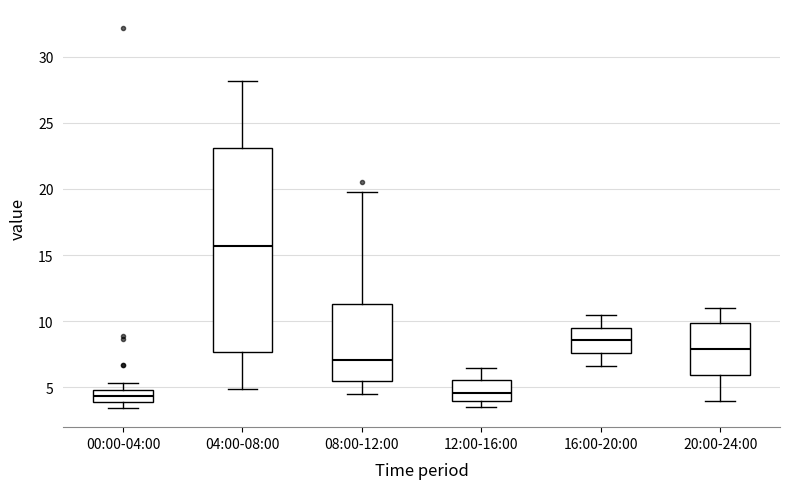

Reading left to right, transcribe this box plot: for each box, give where its median line is, the range the box spans, and where its two whiskers end, as read against the y-axis. The values are not printed on the chart, so give them approximately, as read against the axis.

00:00-04:00: median 4.5, box 4.0 to 5.0, whiskers 3.5 to 5.5
04:00-08:00: median 15.5, box 7.5 to 23.0, whiskers 5.0 to 28.0
08:00-12:00: median 7.0, box 5.5 to 11.5, whiskers 4.5 to 20.0
12:00-16:00: median 4.5, box 4.0 to 5.5, whiskers 3.5 to 6.5
16:00-20:00: median 8.5, box 7.5 to 9.5, whiskers 6.5 to 10.5
20:00-24:00: median 8.0, box 6.0 to 10.0, whiskers 4.0 to 11.0